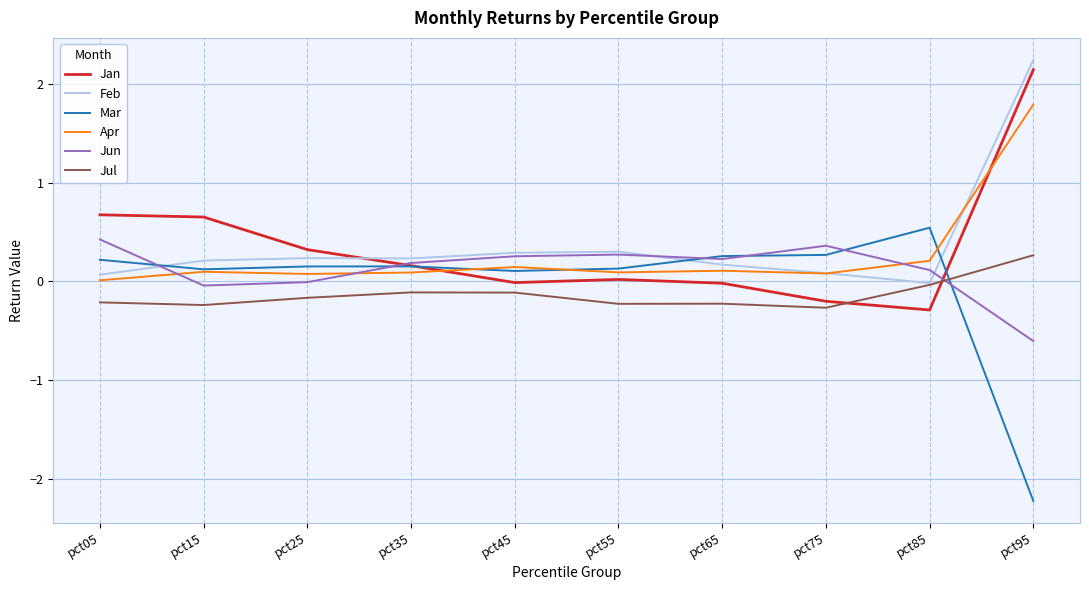

True or false: Apr has a value of 0.2 at pct85.

True